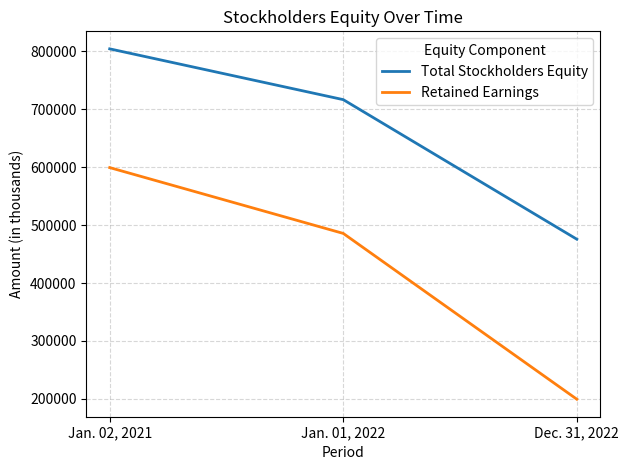

Rank the series by their average value, from lowest to highest.

Retained Earnings, Total Stockholders Equity